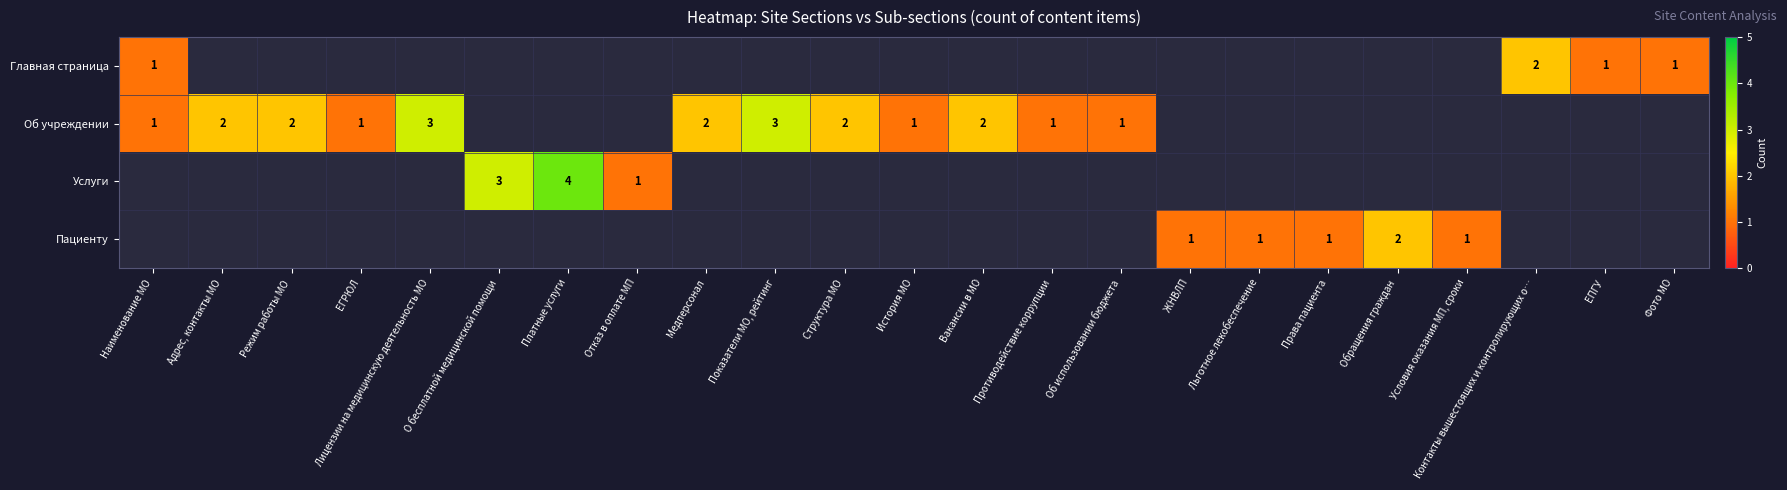

True or false: Об учреждении has a value of 2 at Структура МО.

True